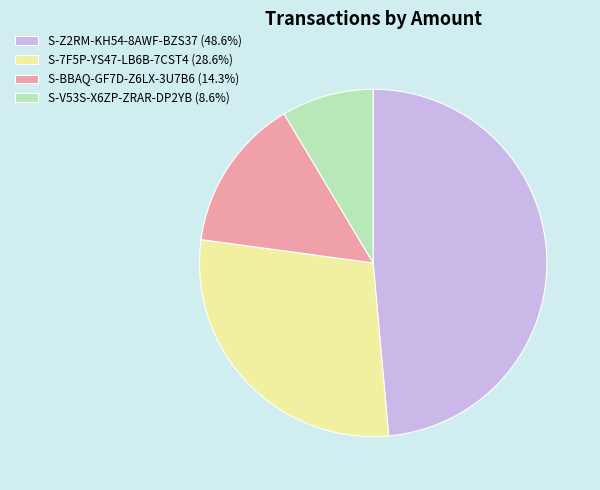

Do S-7F5P-YS47-LB6B-7CST4 (28.6%) and S-BBAQ-GF7D-Z6LX-3U7B6 (14.3%) together represent more than half of the pie?

No